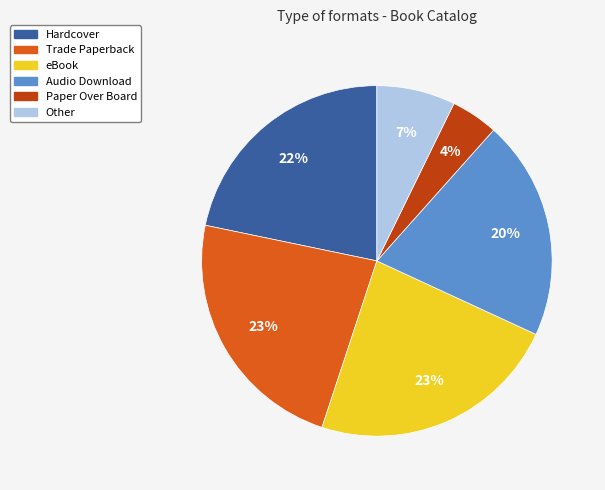

What percentage is the eBook slice, to the nearest percent?

23%